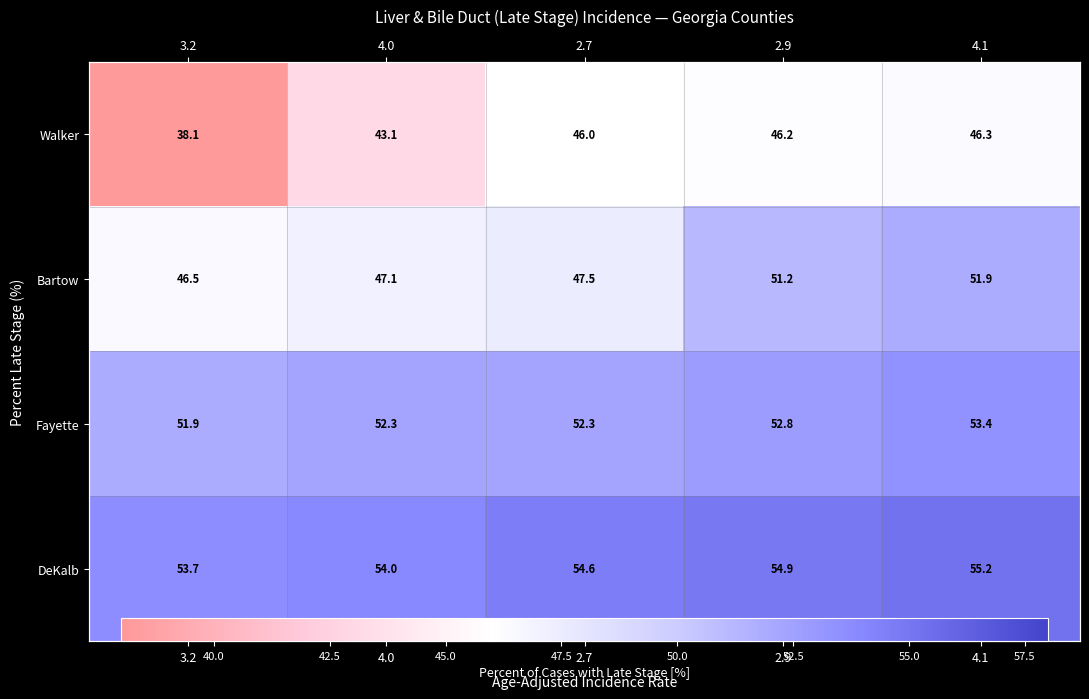

At which label does Fayette reach its peak?

4.1